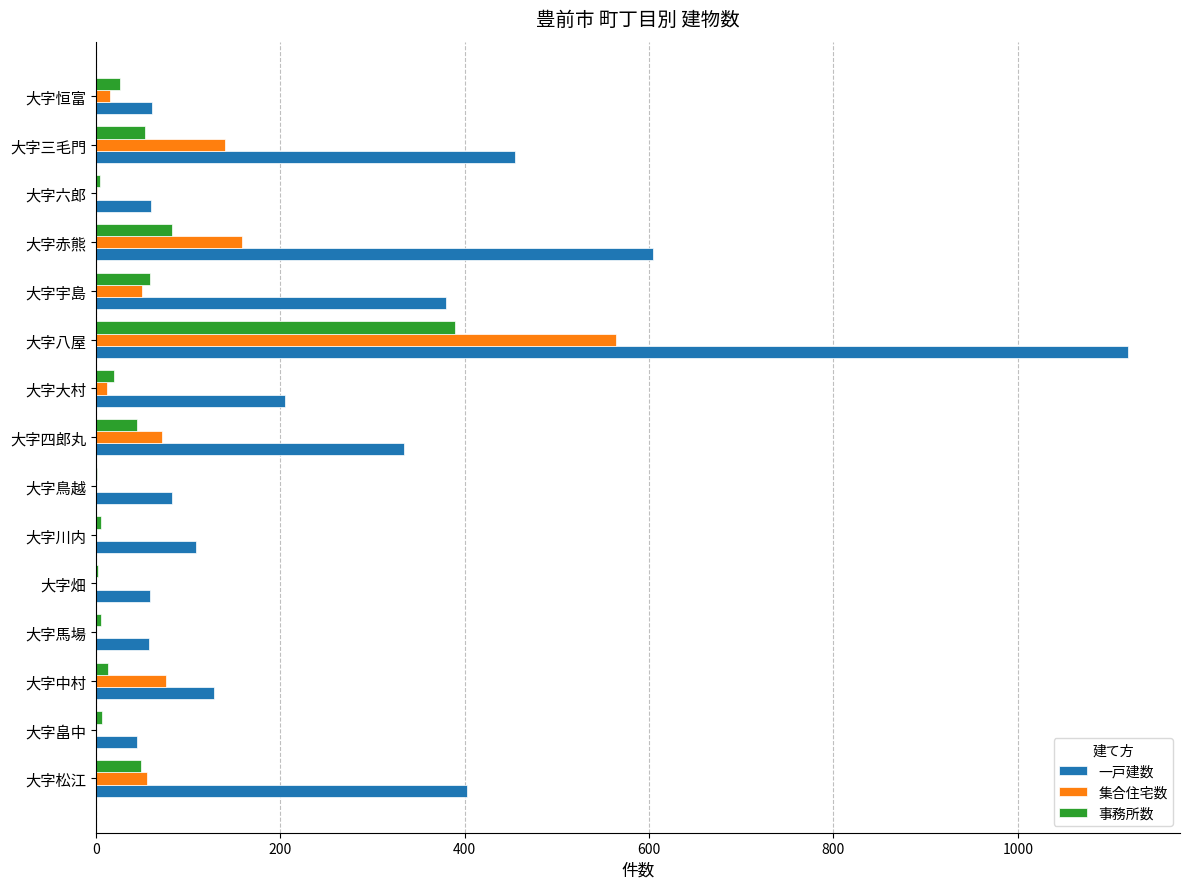

True or false: 集合住宅数 has a value of 0 at 大字畠中.

True